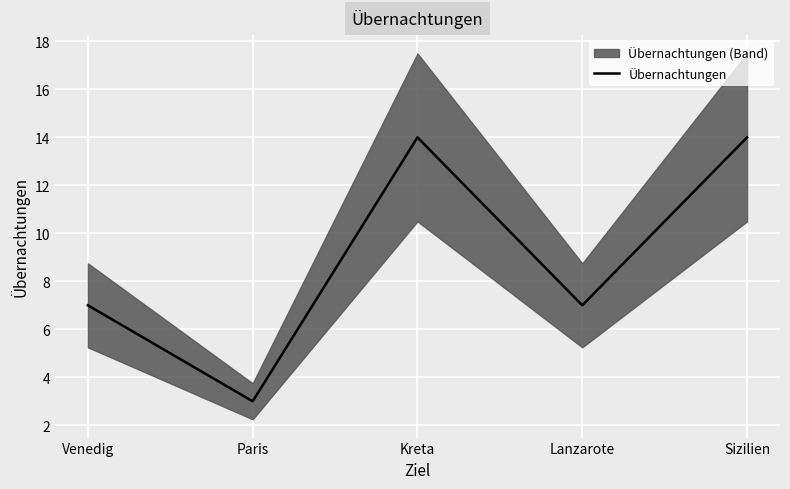

What is the greatest value displayed?

14